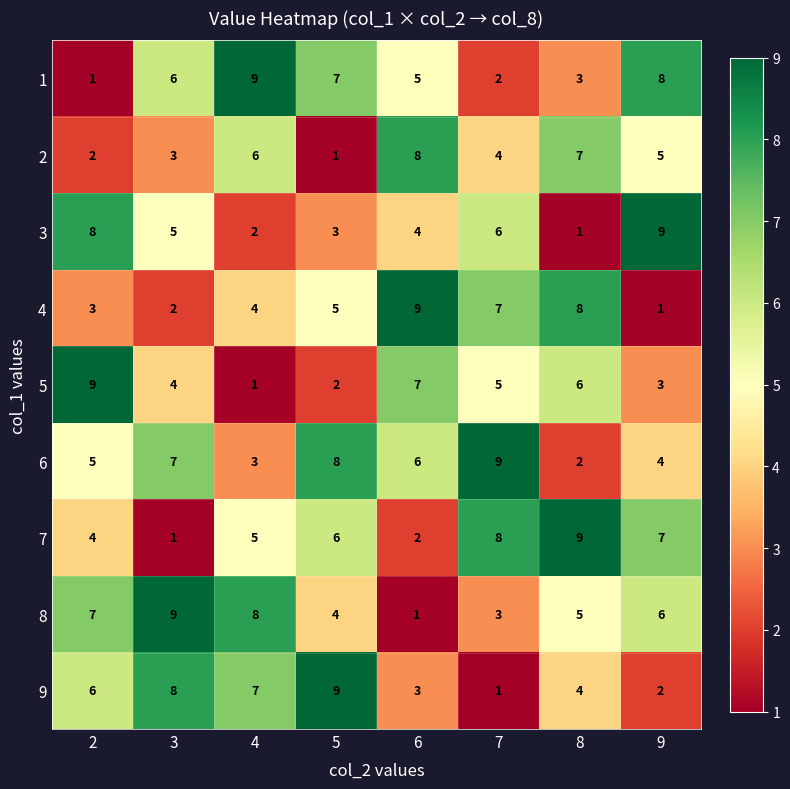

What is the maximum value shown in the chart?

9